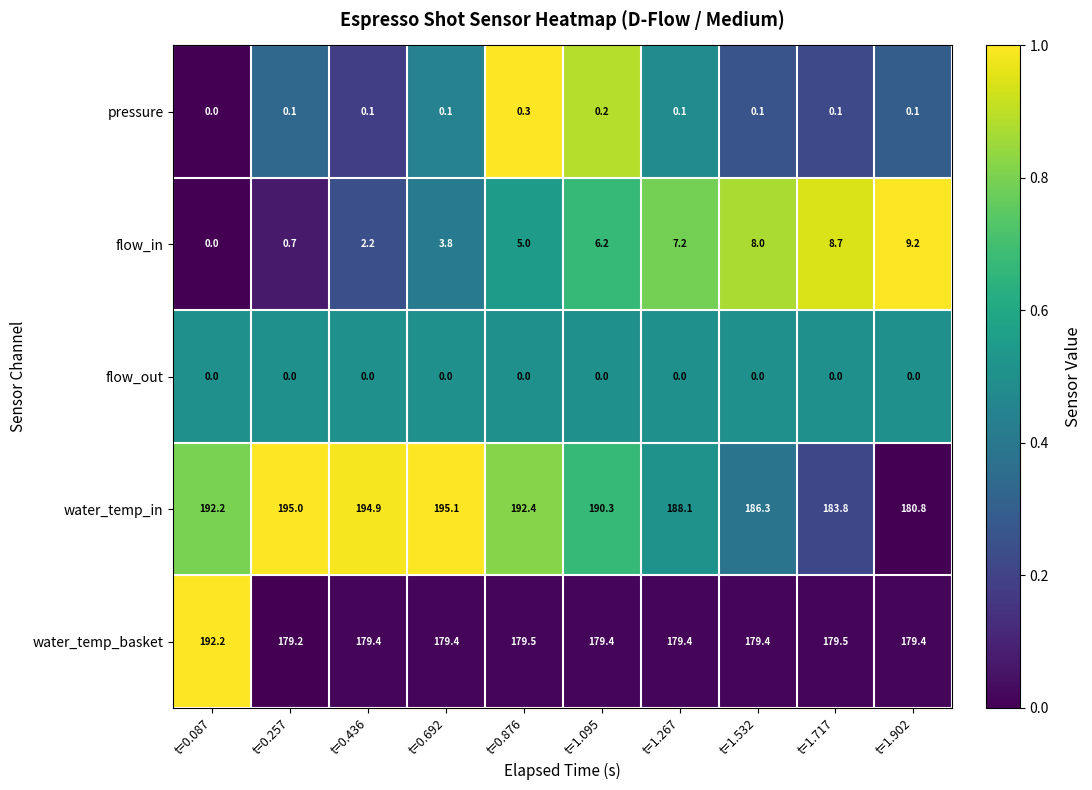

What is the spread (max minus min) of values at t=1.717?

183.8